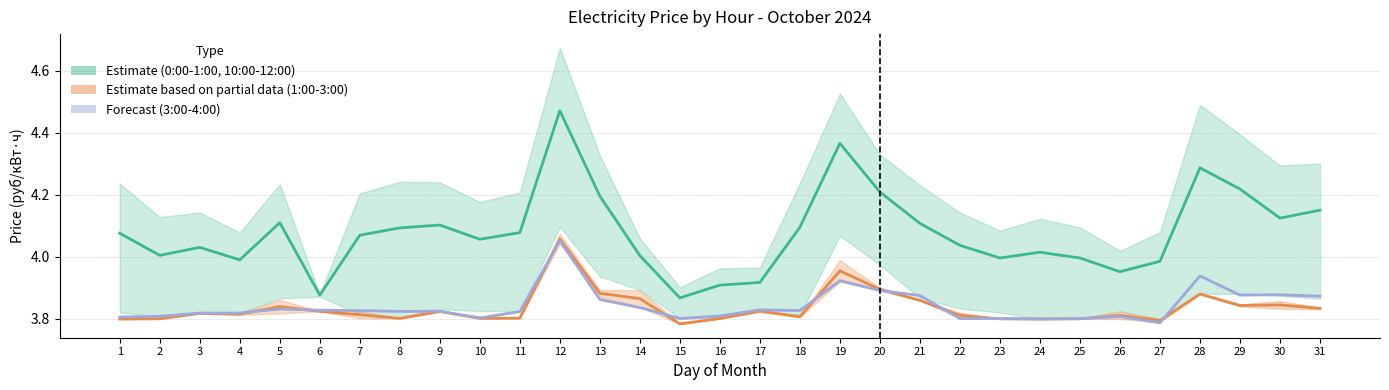

Between 6 and 15, which is larger?

6